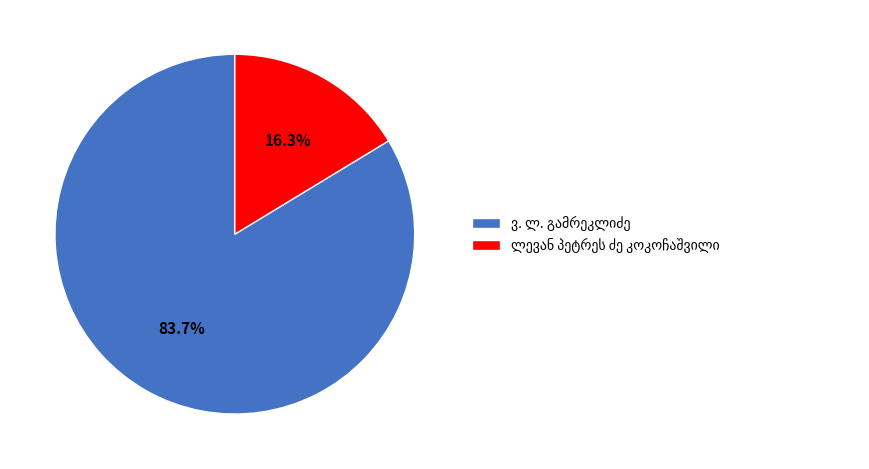

Is there a majority slice in this chart?

Yes